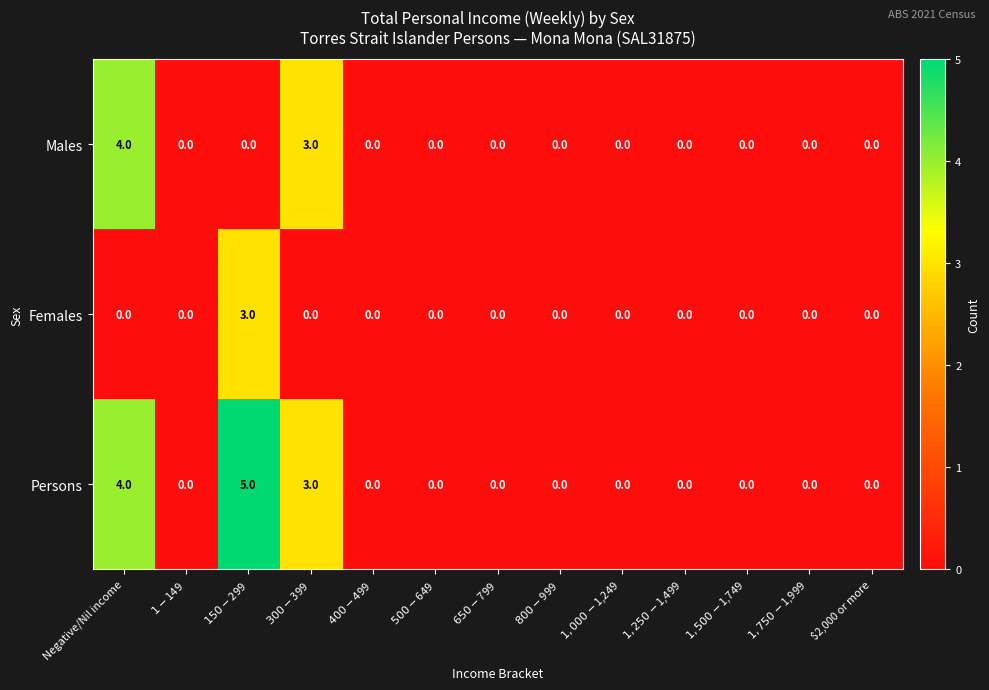

What is the difference between the highest and lowest values at $300-$399?

3